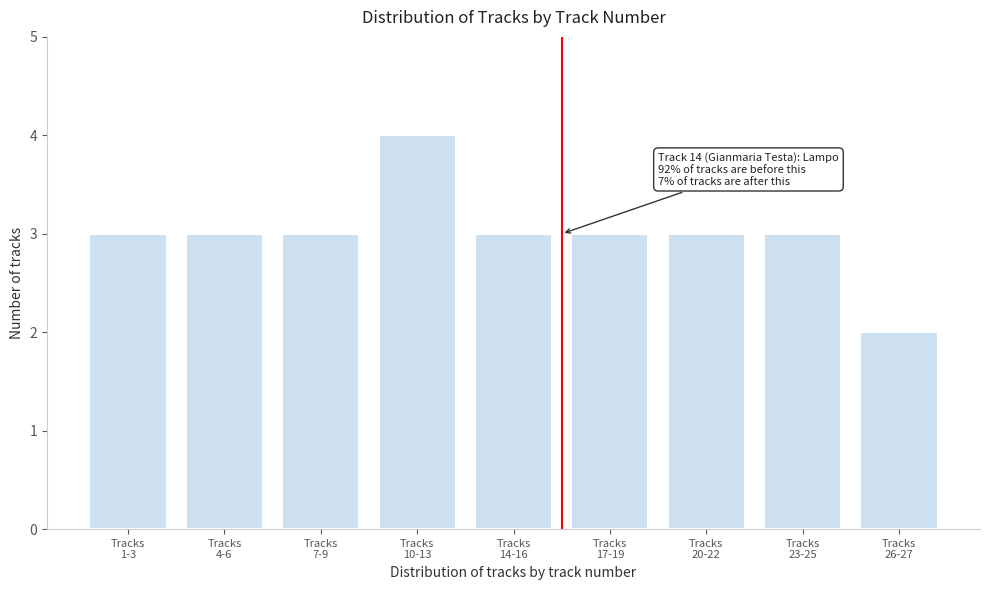

Reading right to left, what are all the values shown in this chart?

2	3	3	3	3	4	3	3	3